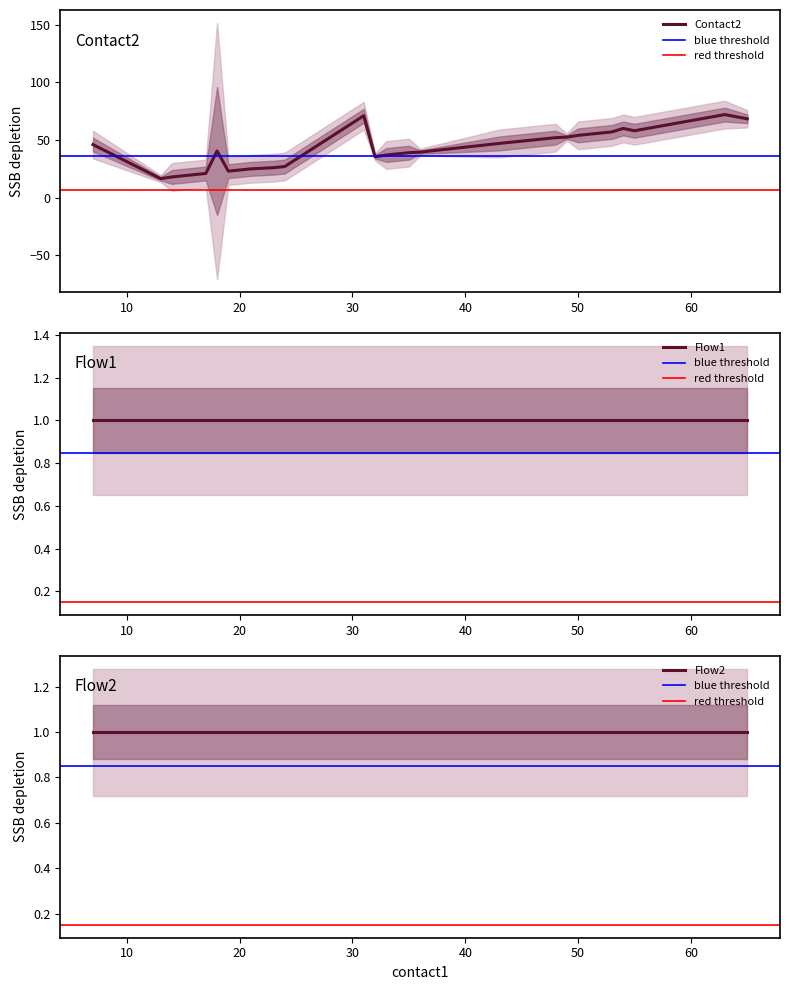

True or false: flow1 and flow2 intersect in this chart.

False